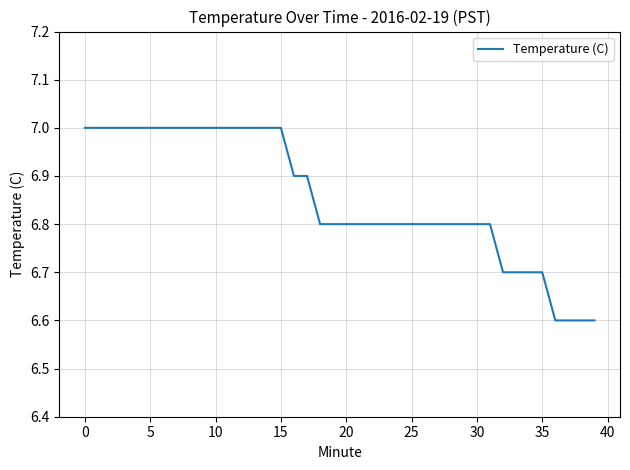

What is the difference between the maximum and minimum values?

0.4